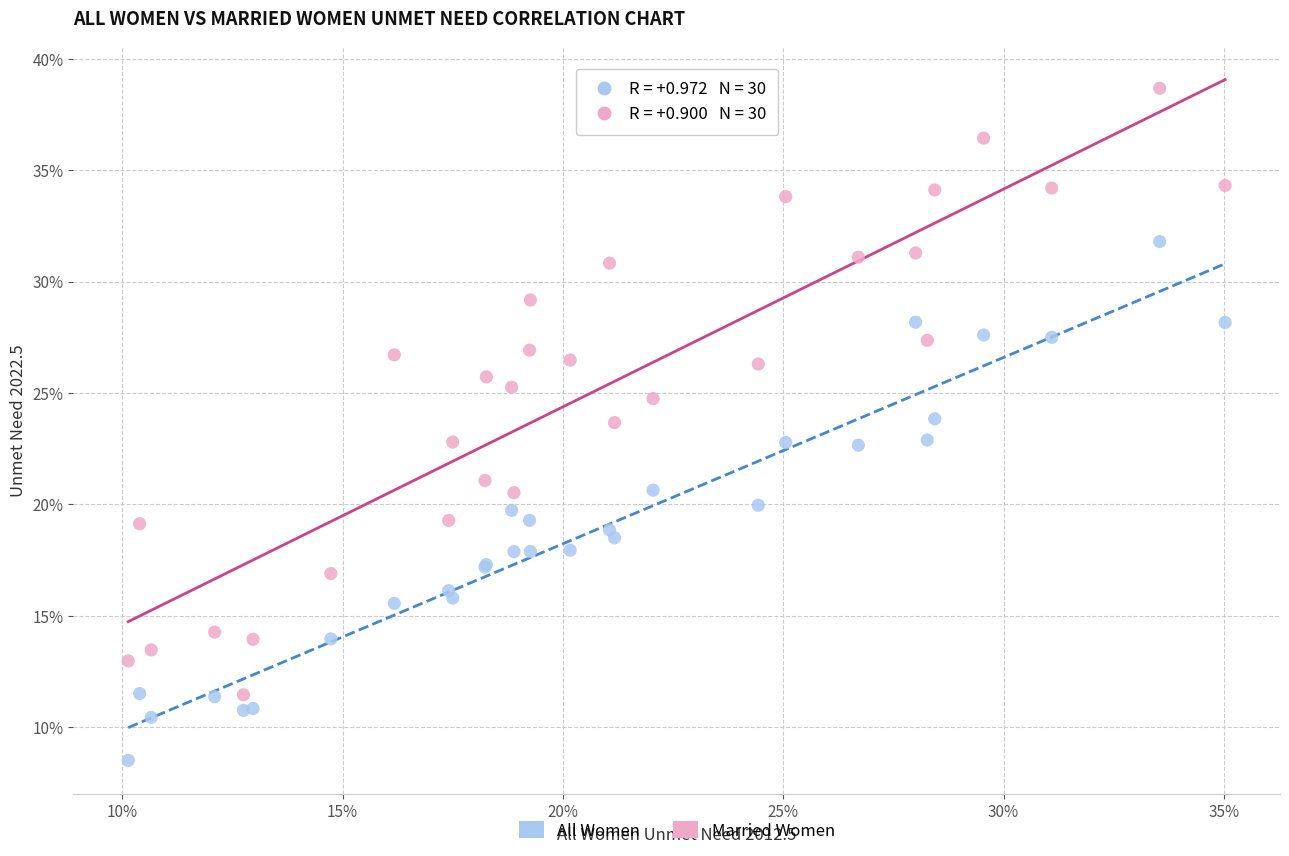

Which series contains the lowest Y value?

All Women